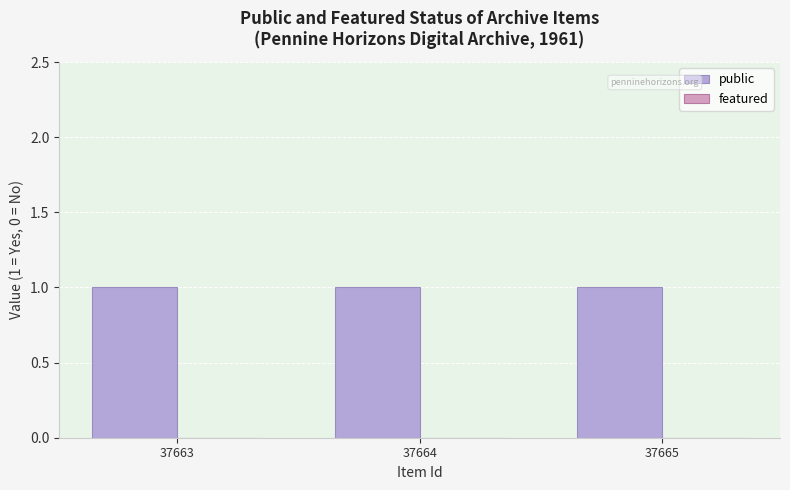

What is the sum of the public values at 37665 and 37664?

2